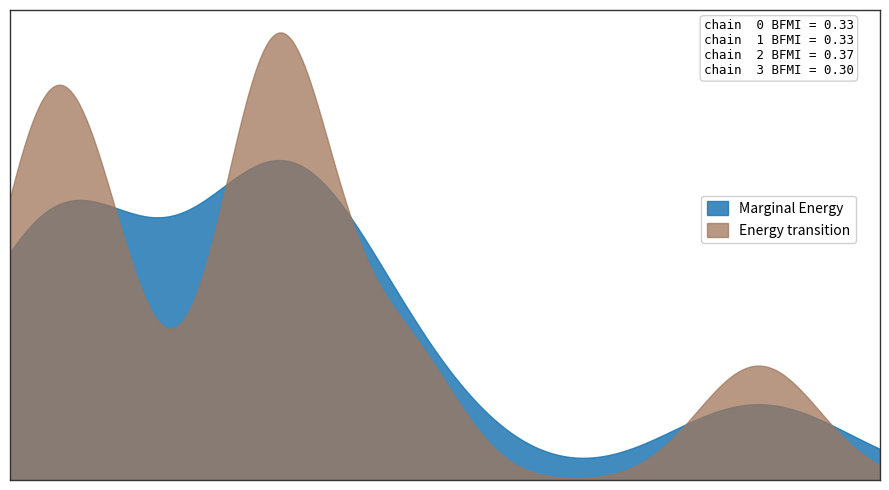

True or false: Доп. ціна has a value of 52952.6 at 287702232.

False